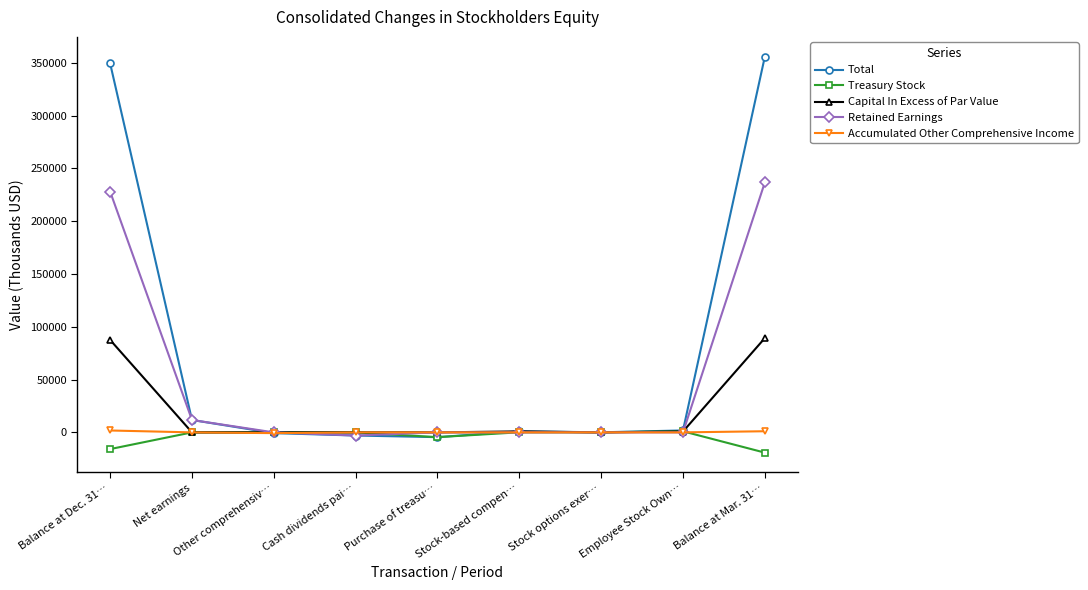

What is the difference between the second highest and second lowest values in the Capital In Excess of Par Value series?

87563